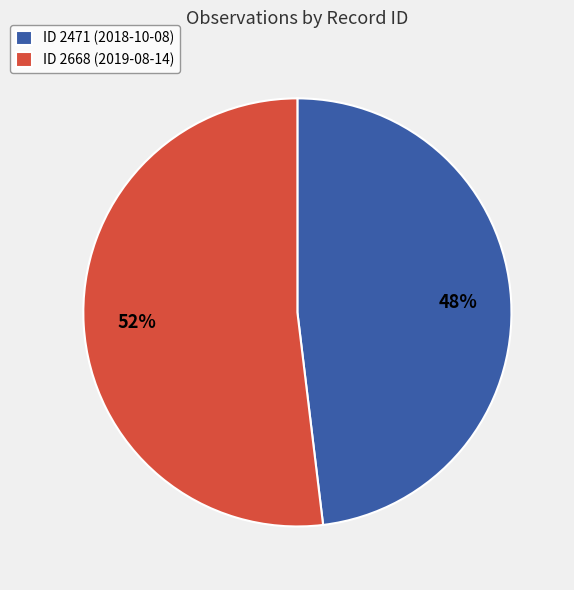

To the nearest percent, what is the average slice percentage?

50%